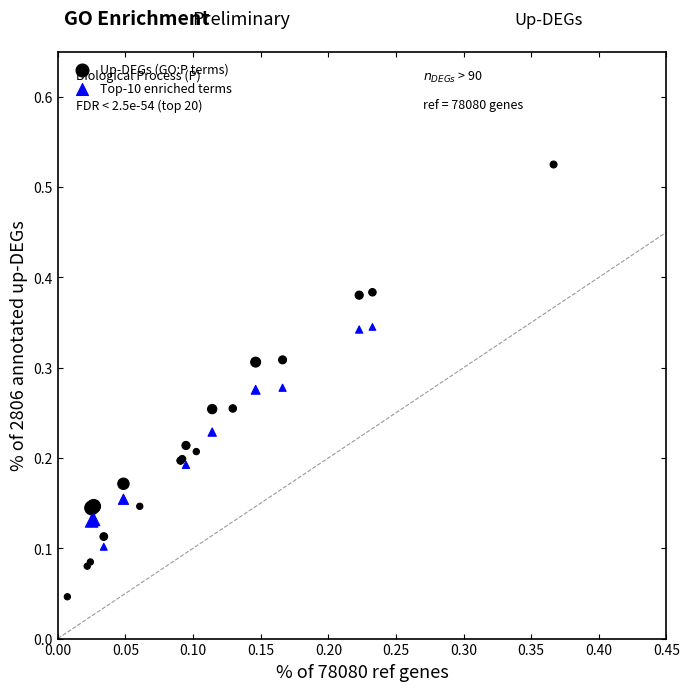

Which series has the widest spread of Y values?

Up-DEGs (GO:P terms)